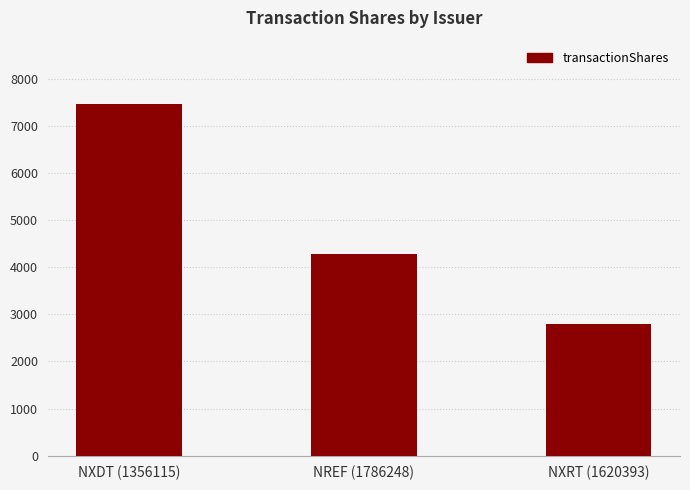

What is the smallest value displayed?

2794